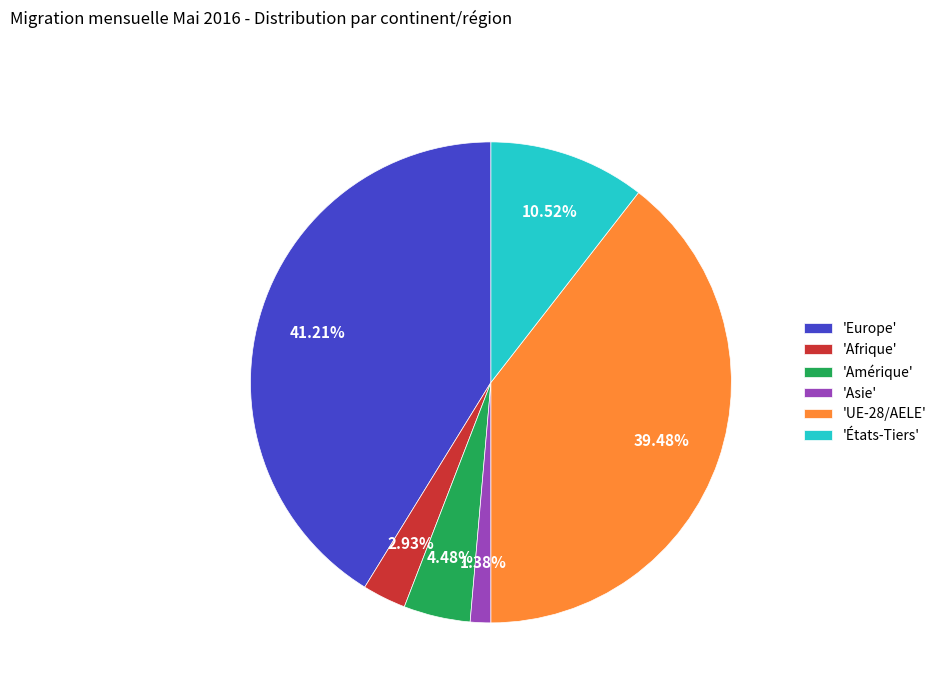

Is the sum of 'Afrique' and 'Amérique' greater than half?

No